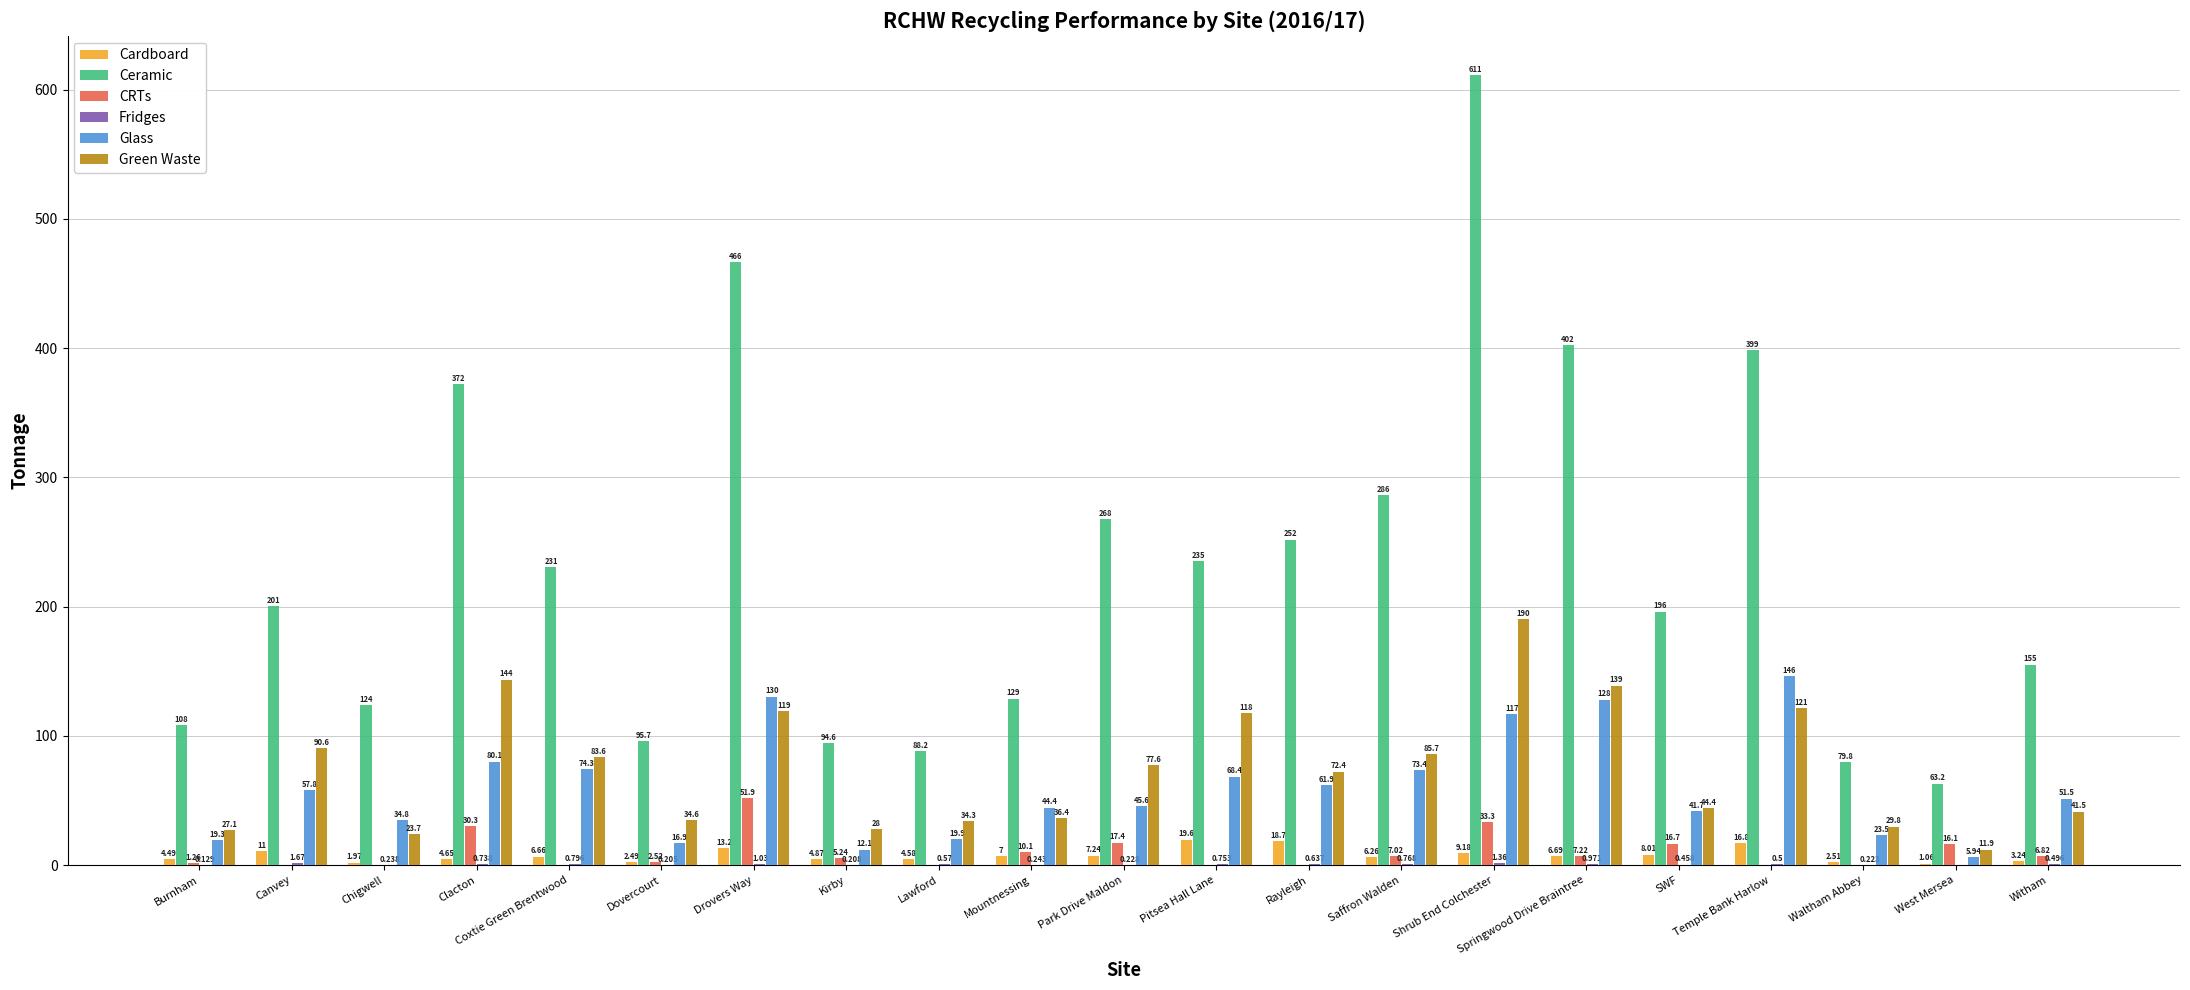

Which series has the largest range (max minus min)?

Ceramic